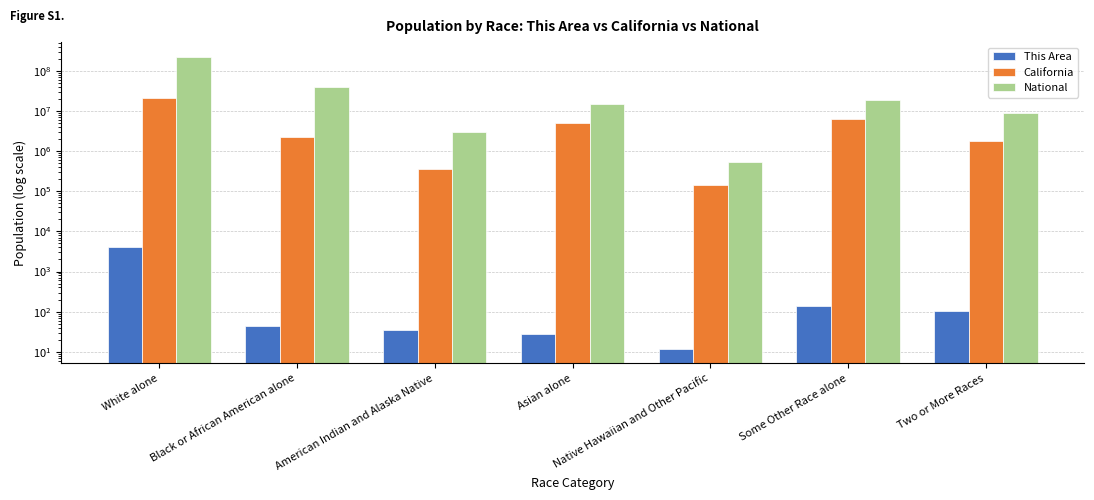

What are all the series names shown in the legend?

This Area, California, National